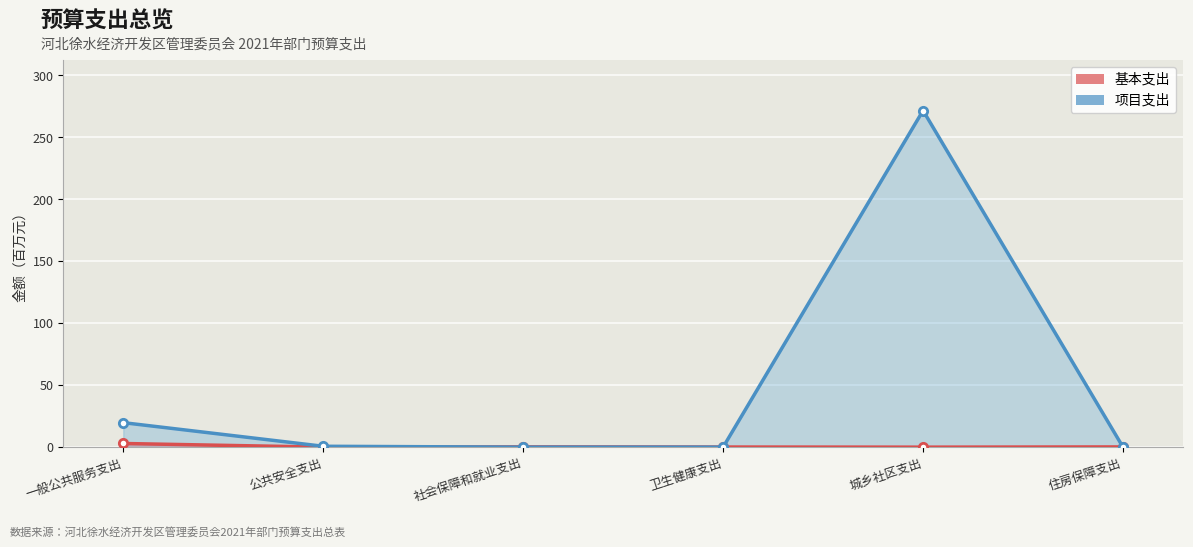

How many positive values does the 项目支出 series have?

3